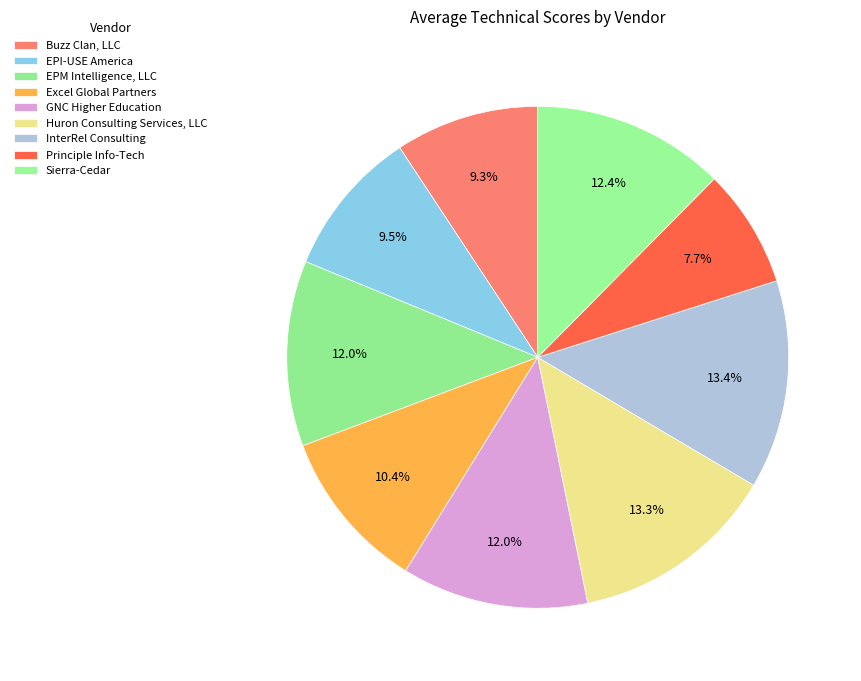

What percentage is NOT represented by EPM Intelligence, LLC?

88.0%